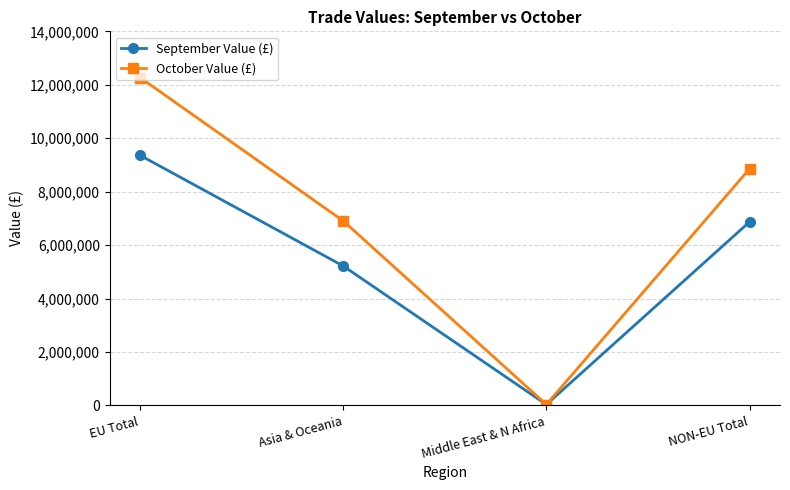

What is the label of the 1st point from the right?

NON-EU Total